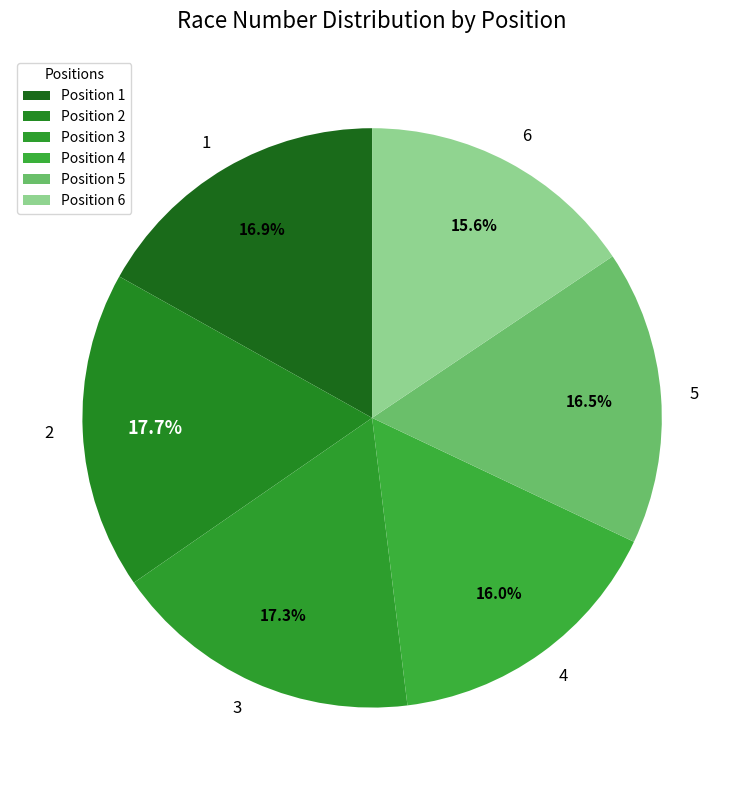

Does any single category account for the majority?

No